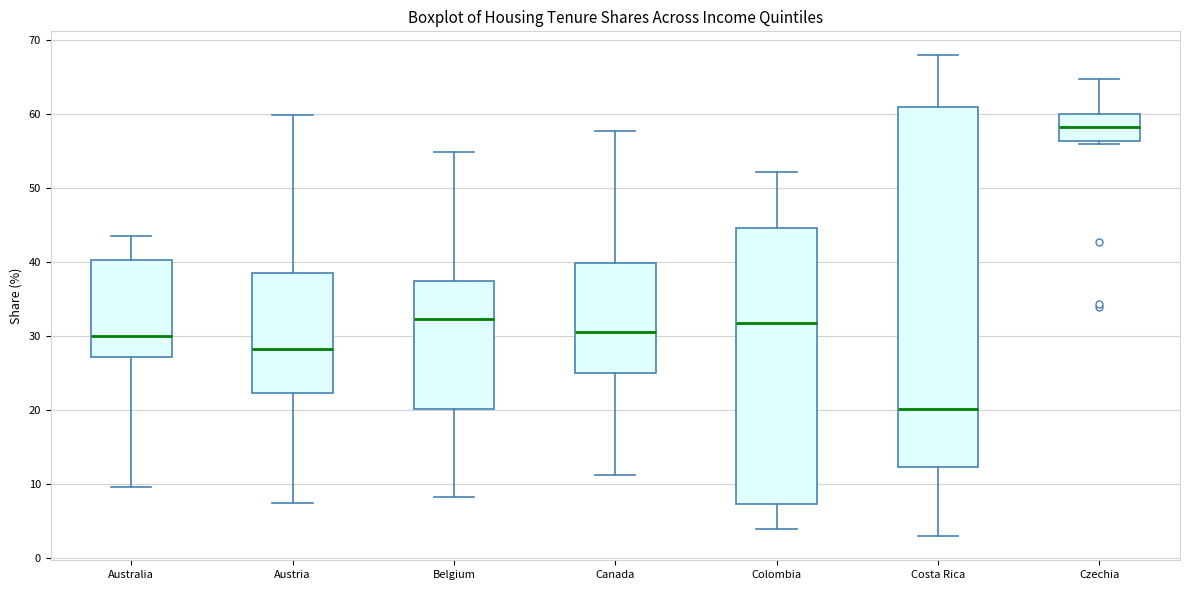

Reading left to right, transcribe this box plot: for each box, give where its median line is, the range the box spans, and where its two whiskers end, as read against the y-axis. The values are not printed on the chart, so give them approximately, as read against the axis.

Australia: median 30, box 27 to 40, whiskers 10 to 44
Austria: median 28, box 22 to 39, whiskers 7 to 60
Belgium: median 32, box 20 to 37, whiskers 8 to 55
Canada: median 31, box 25 to 40, whiskers 11 to 58
Colombia: median 32, box 7 to 45, whiskers 4 to 52
Costa Rica: median 20, box 12 to 61, whiskers 3 to 68
Czechia: median 58, box 56 to 60, whiskers 56 (just below the box's lower edge) to 65